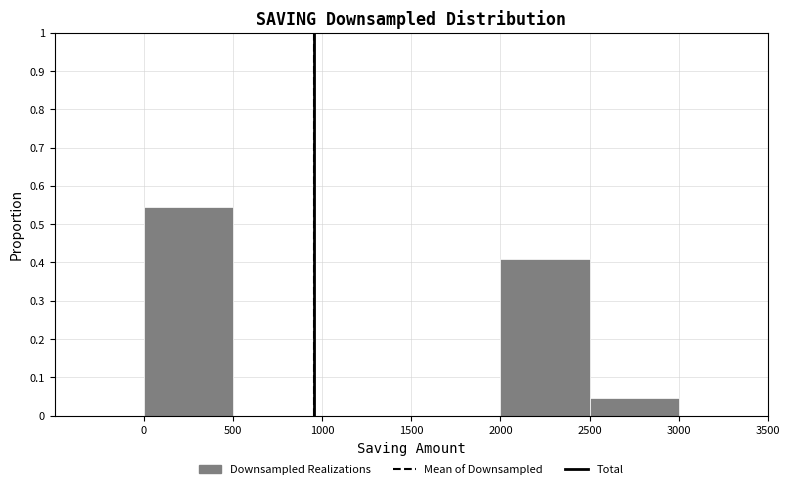

What is the height of the bar covering 2000 to 2500 on the x-axis? The values are not printed on the chart, so give them approximately, as read against the axis.

0.41